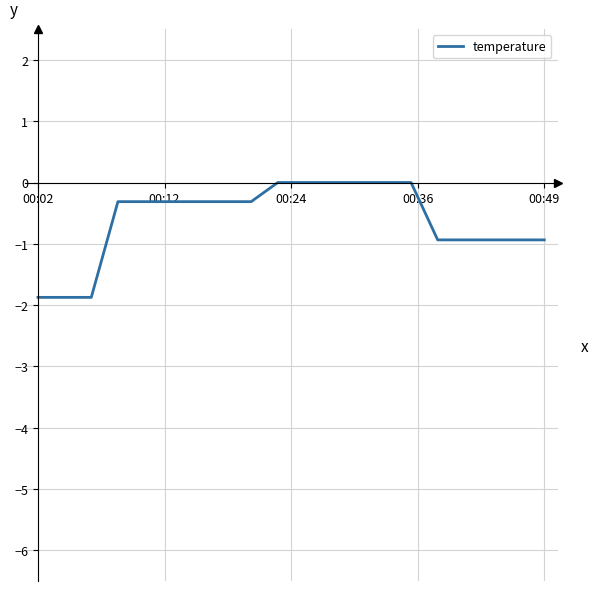

What is the difference between the maximum and minimum values?

1.9